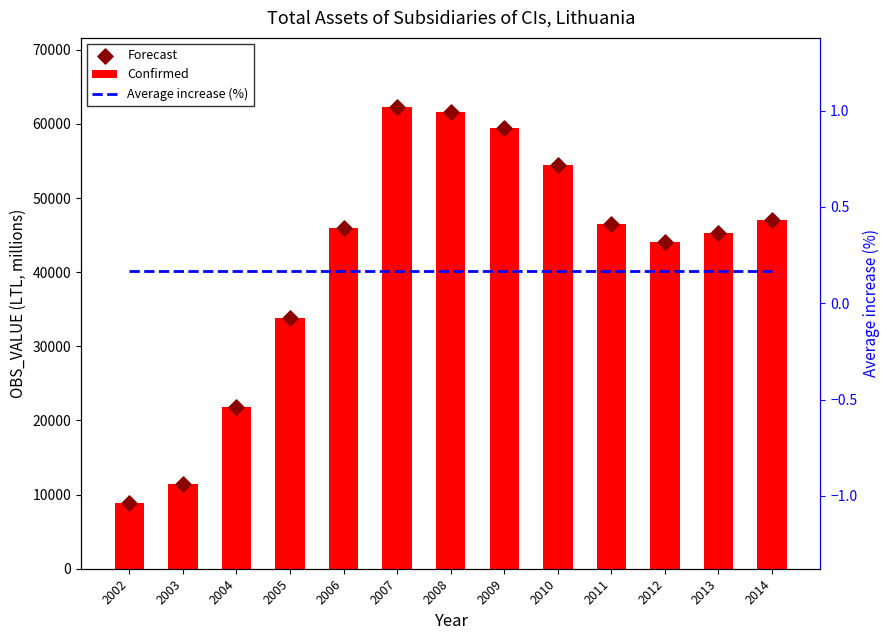

At which category is the sum across all series the highest?

2007